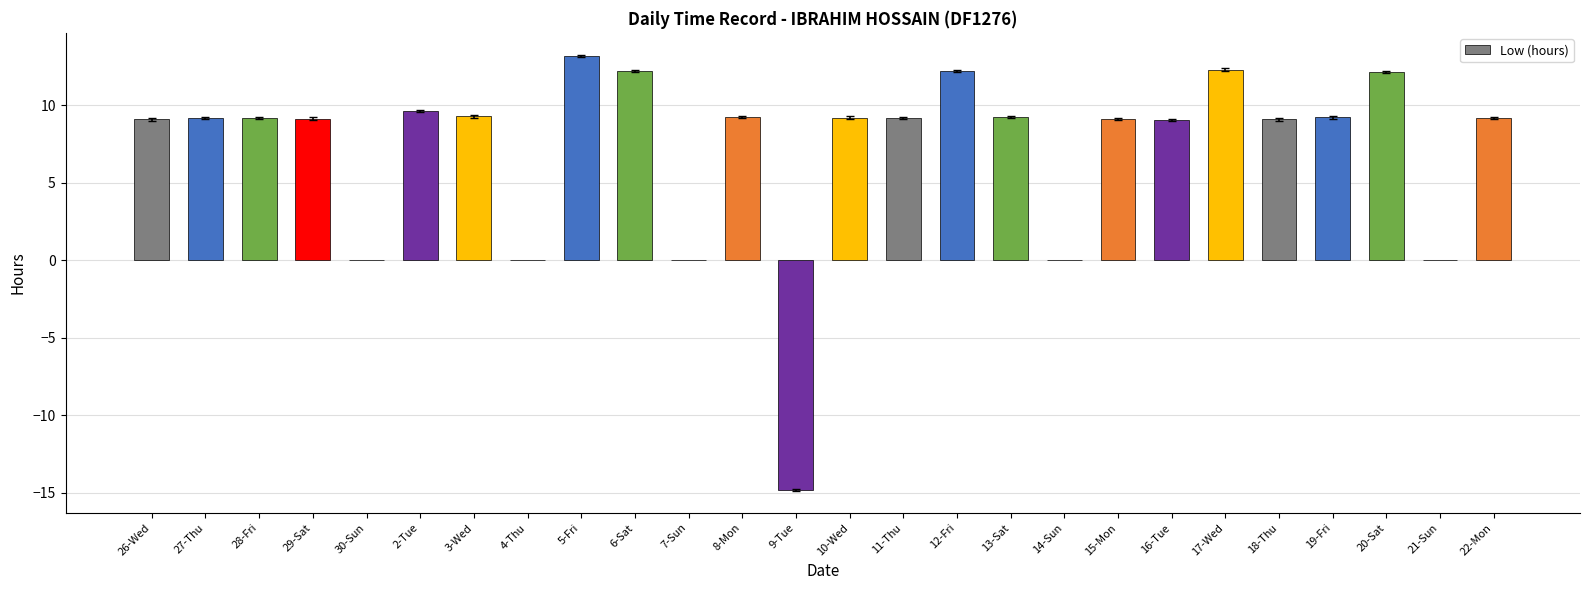

What is the change in value from 6-Sat to 15-Mon?

-3.1